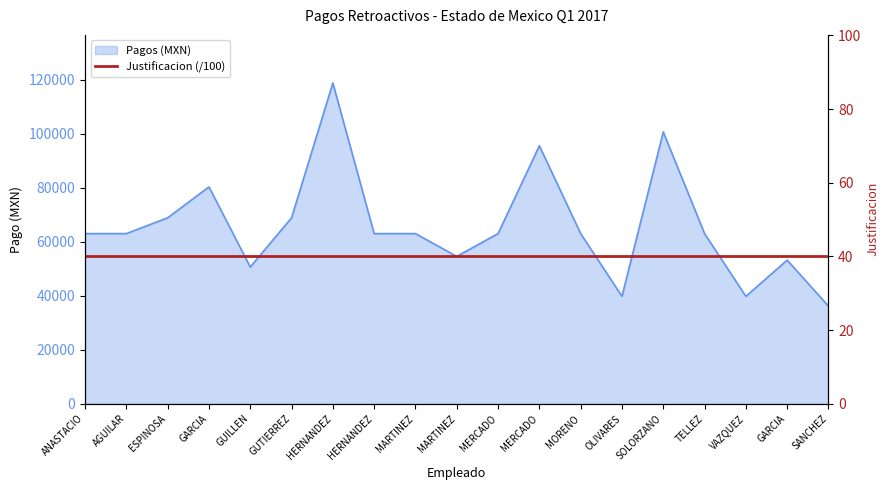

What is the label of the 15th point from the right?

GUILLEN